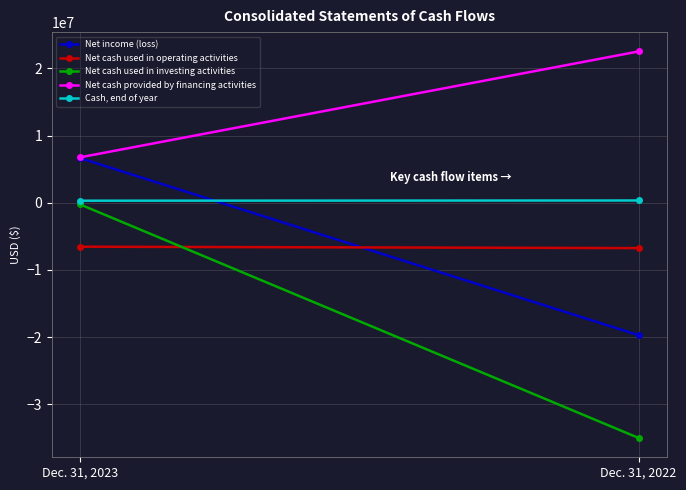

What is the value of the Net cash used in operating activities point at the 1st from the left?

-6544773